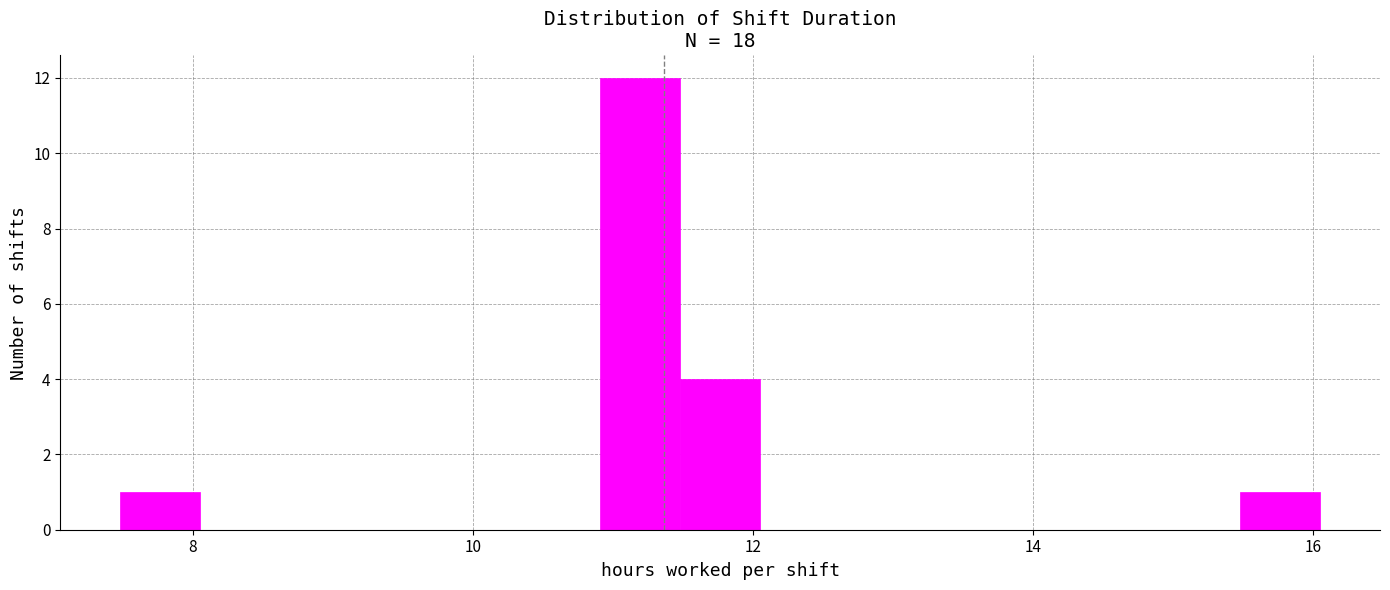

Read against the x-axis, roughly where is the centre of the tallest bar?

11.2